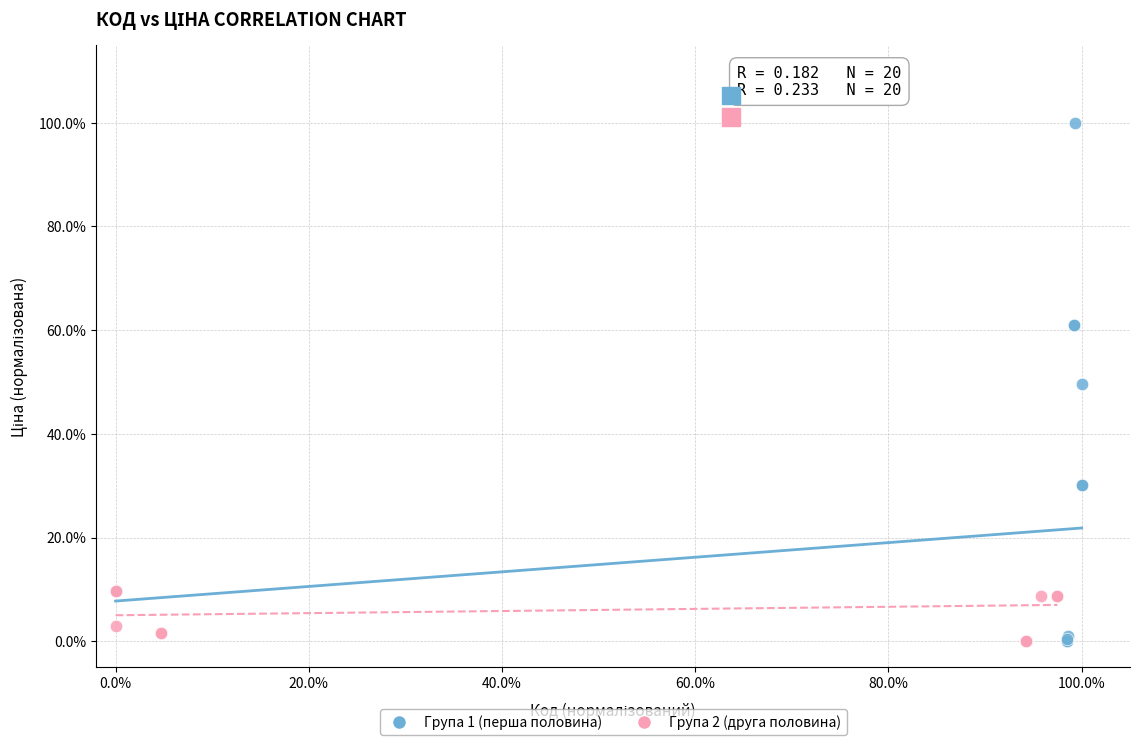

Which series reaches the maximum Y coordinate?

Група 1 (перша половина)